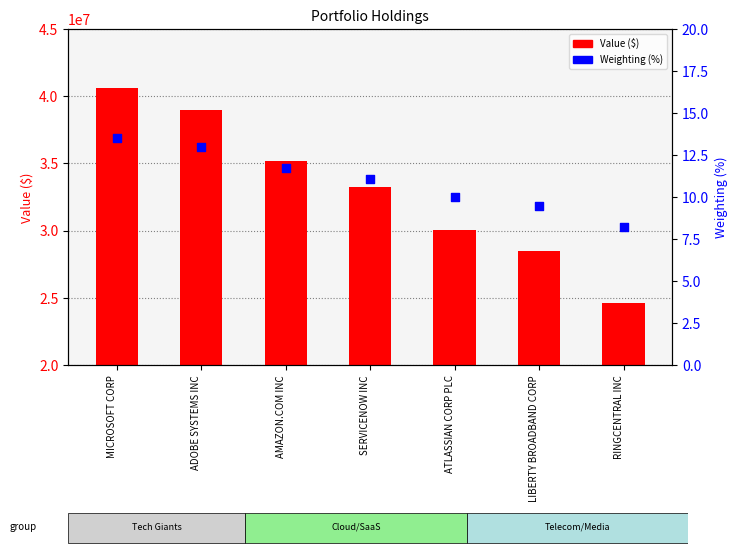

Which series has the widest spread of Y values?

Value ($)